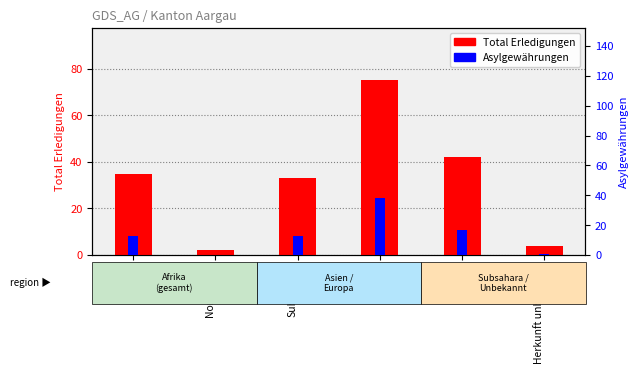

What is the value of the Total Erledigungen bar at the 3rd from the left?

33